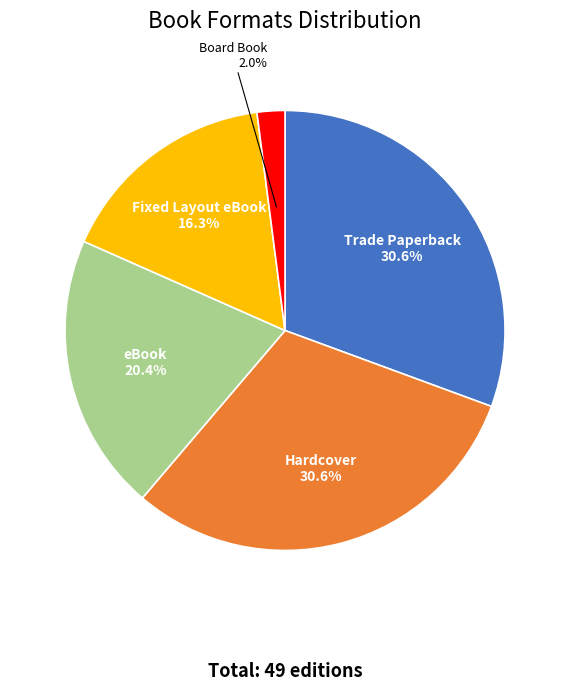

Which category has the smallest portion of the pie?

Board Book